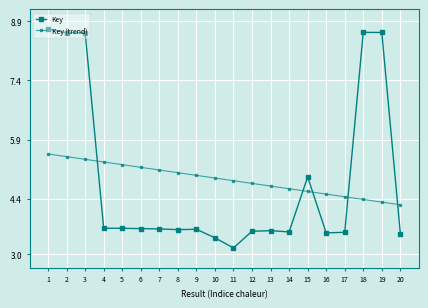

Is this an area chart (filled region under the line)?

No